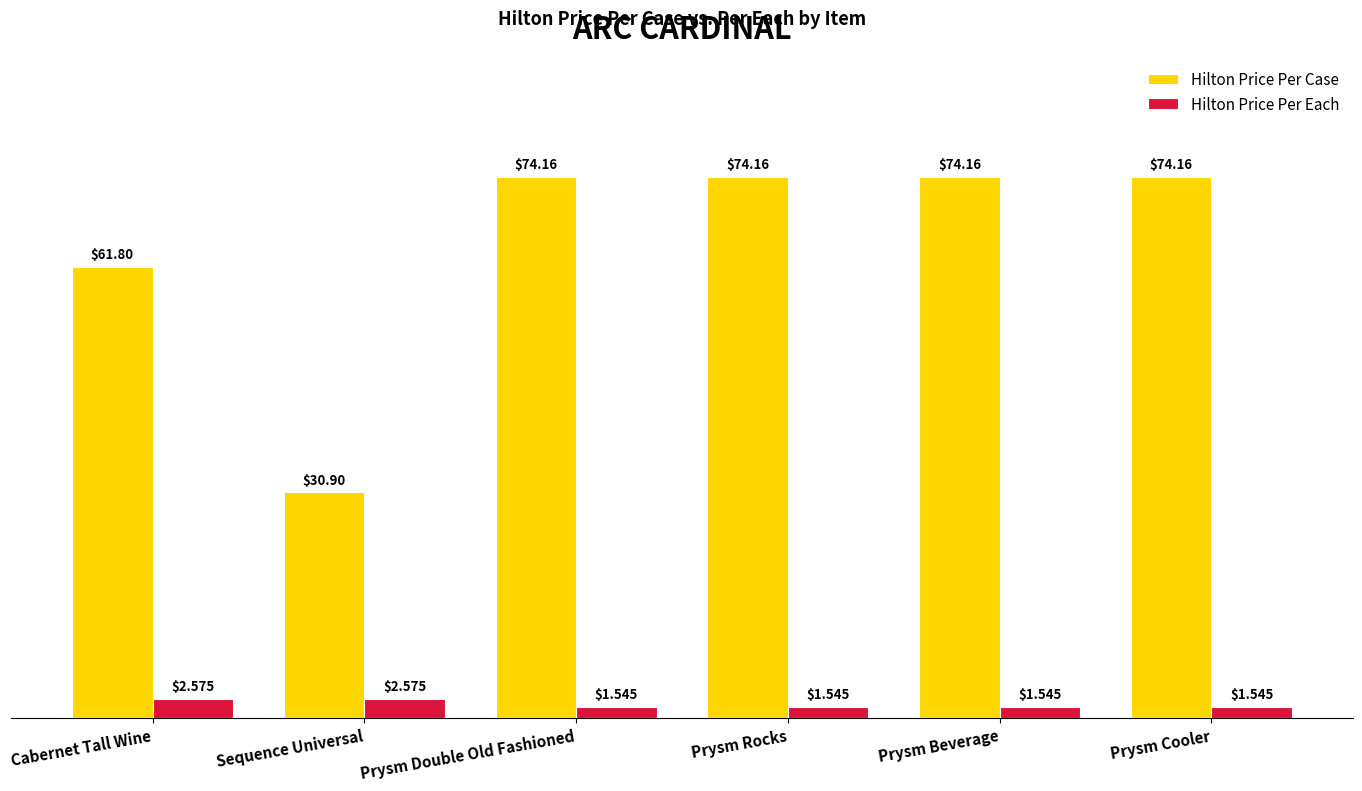

How many bars are there in total?

12